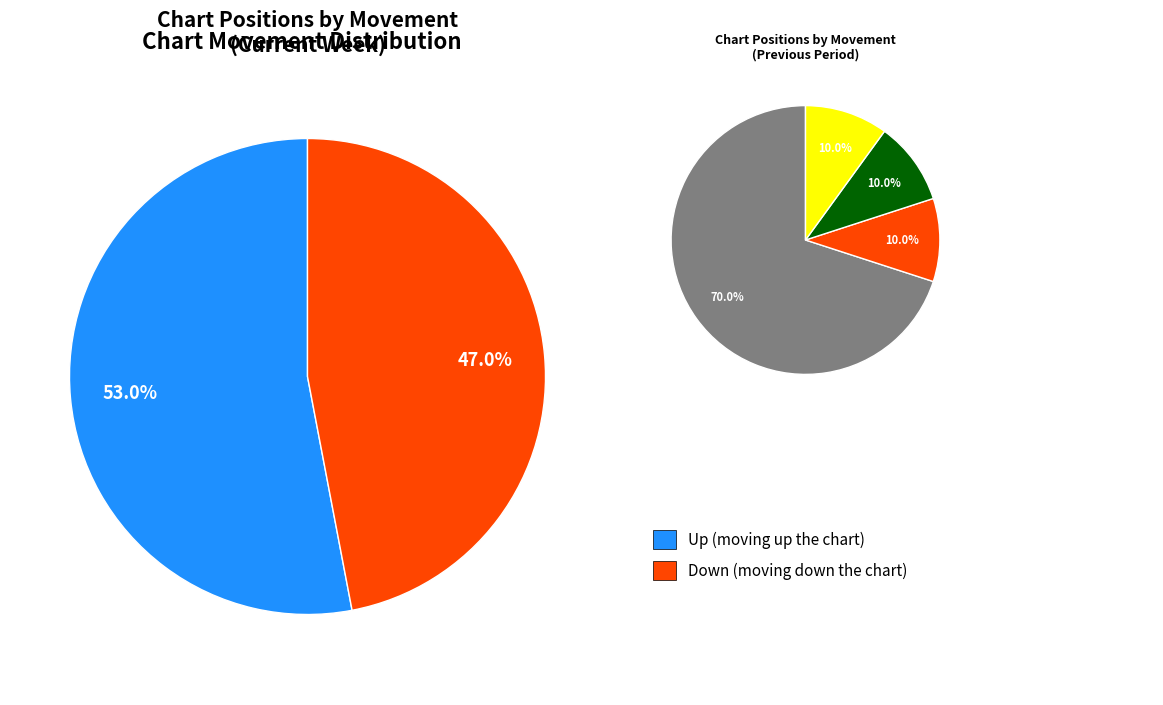

Count the number of slices in the pie.

2